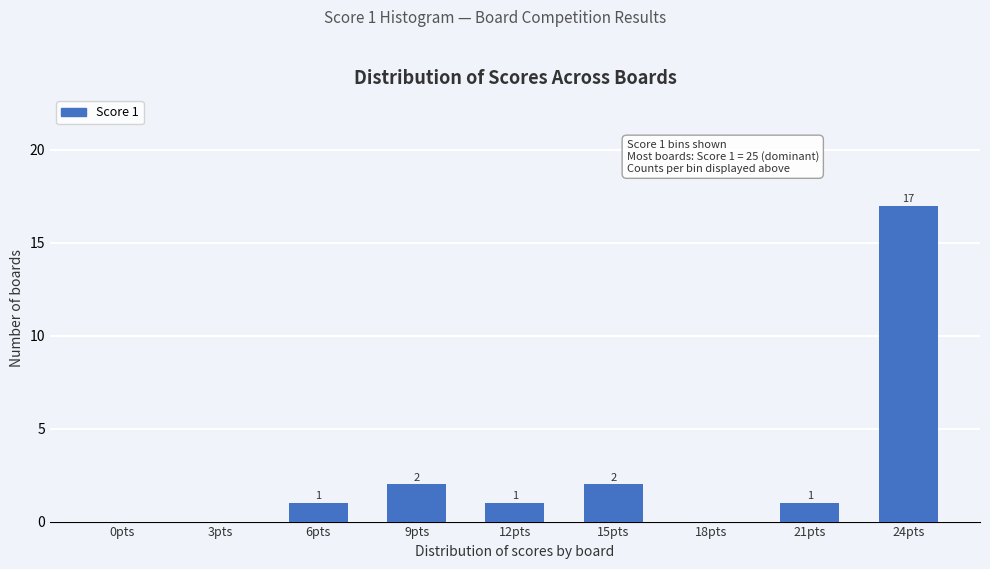

Reading left to right, extract all data points from this chart.

0pts=0	3pts=0	6pts=1	9pts=2	12pts=1	15pts=2	18pts=0	21pts=1	24pts=17